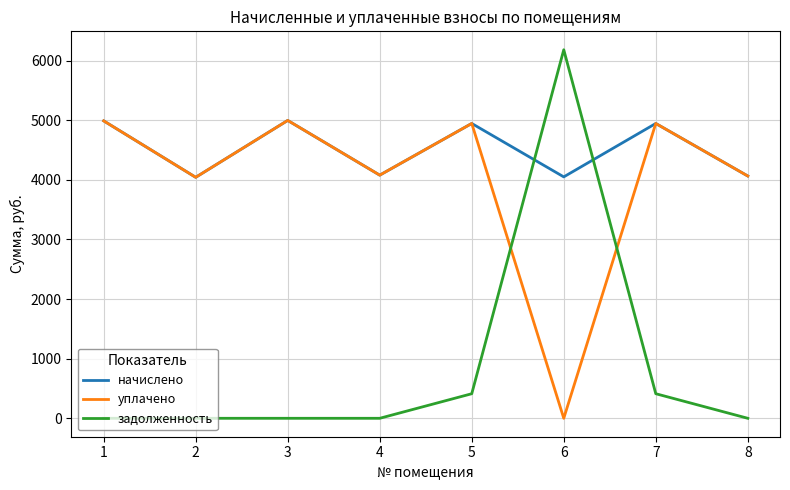

The начислено series shows 1063.5 at 3. True or false?

False